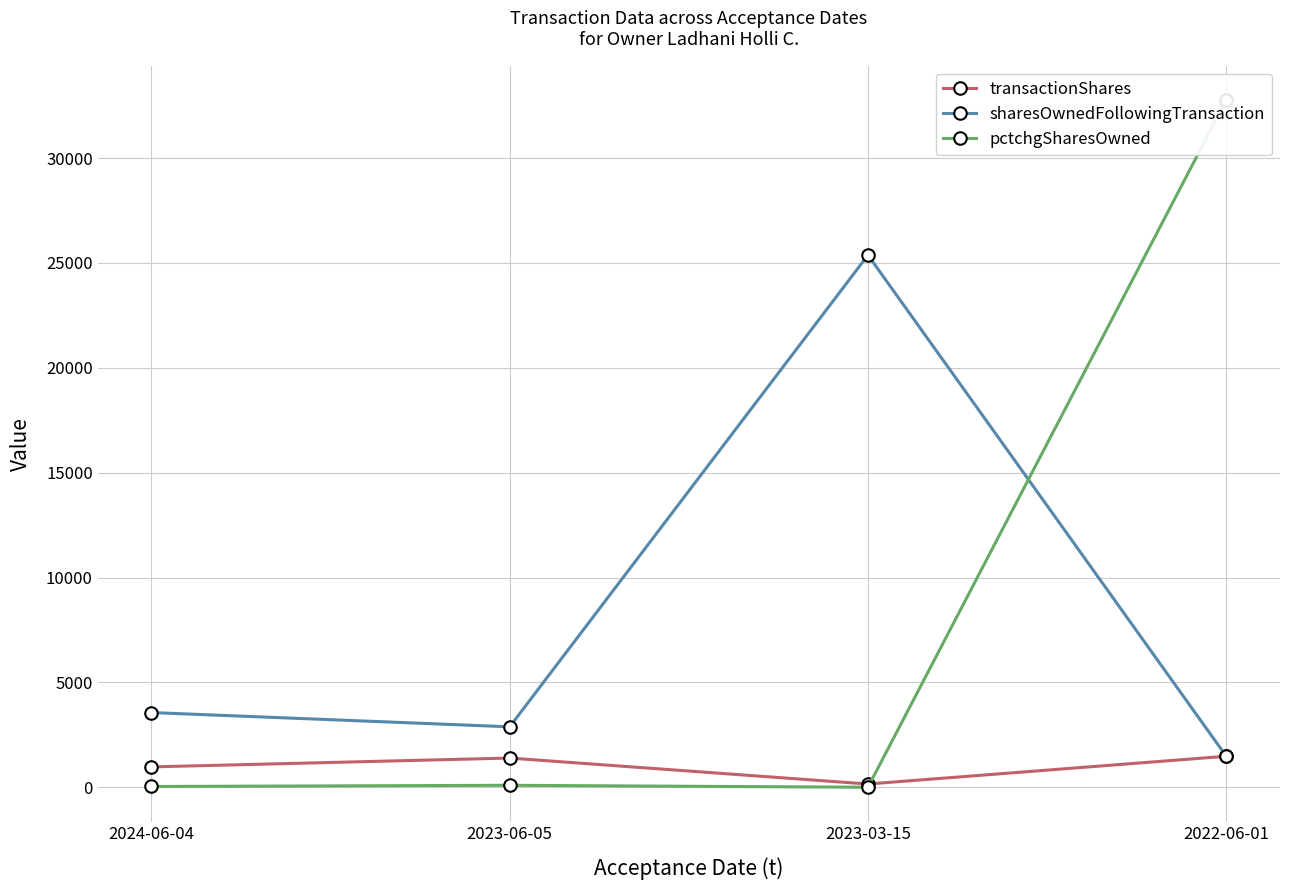

Is it true that sharesOwnedFollowingTransaction equals 5077 at 2023-06-05?

False